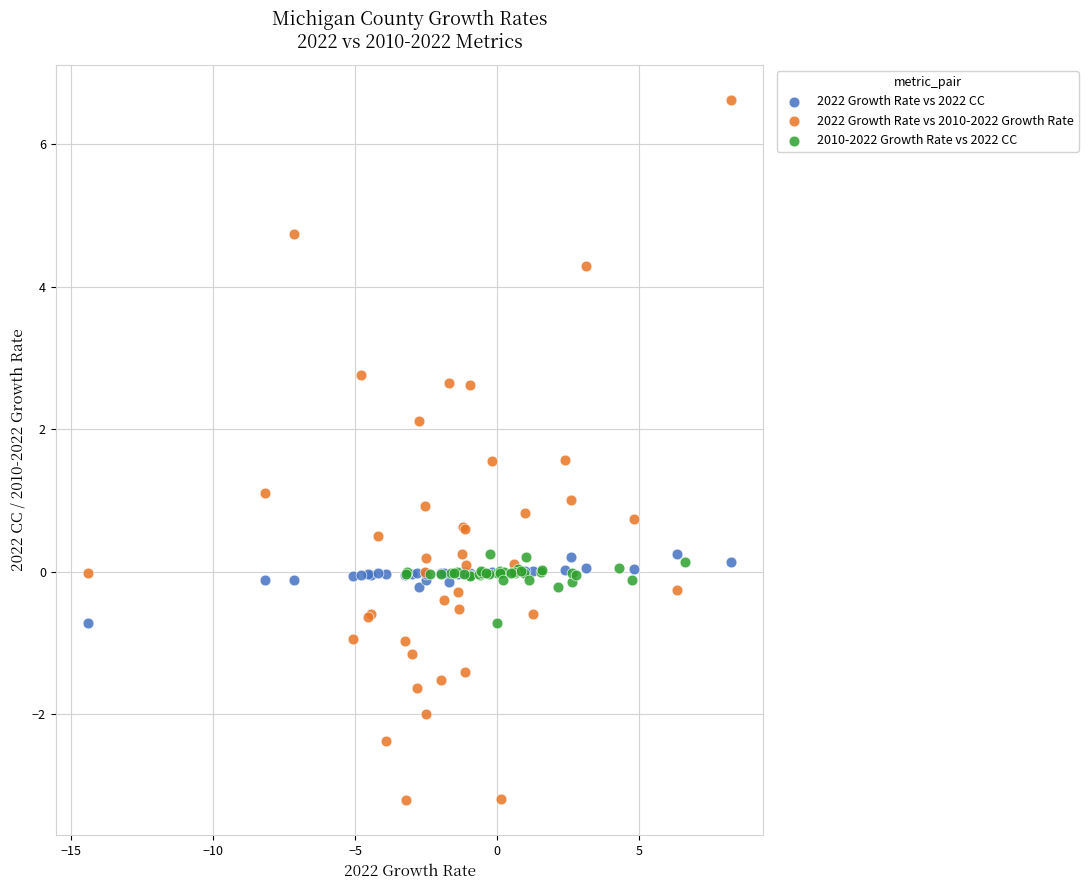

Which series contains the lowest Y value?

2022 Growth Rate vs 2010-2022 Growth Rate